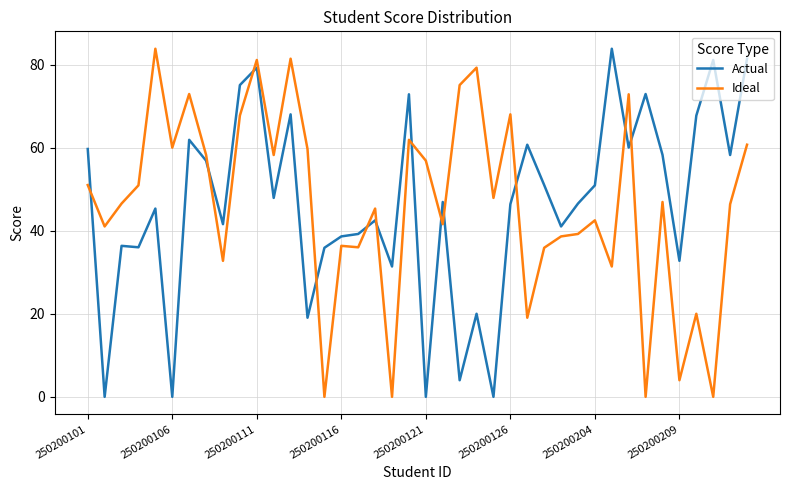

True or false: Ideal and Actual intersect in this chart.

True